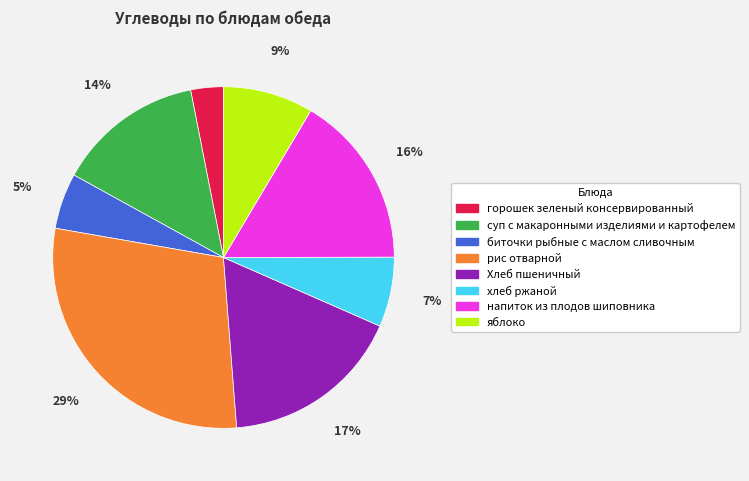

Does биточки рыбные с маслом сливочным represent more than half of the total?

No